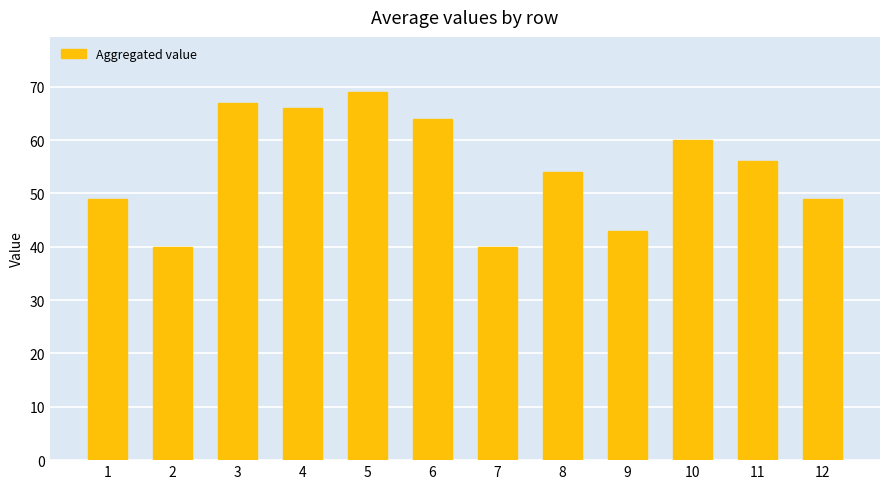

True or false: the data shows 87 at 4.

False